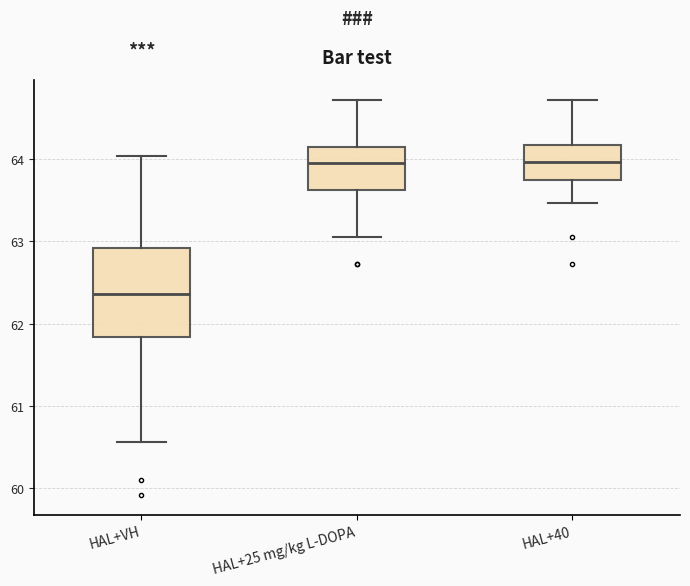

Which box is the tallest, from its lower edge to its upper edge?

HAL+VH